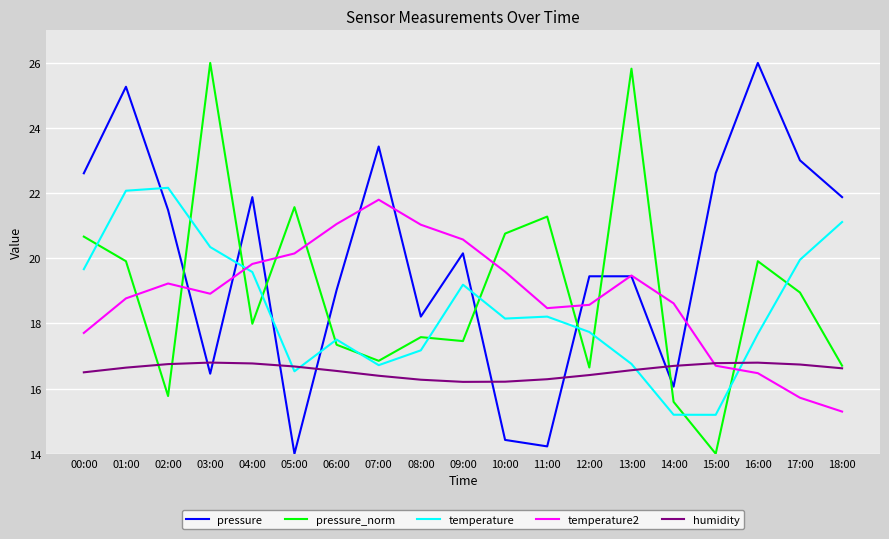

What is the sum of the temperature2 values at 05:00 and 09:00?

40.7